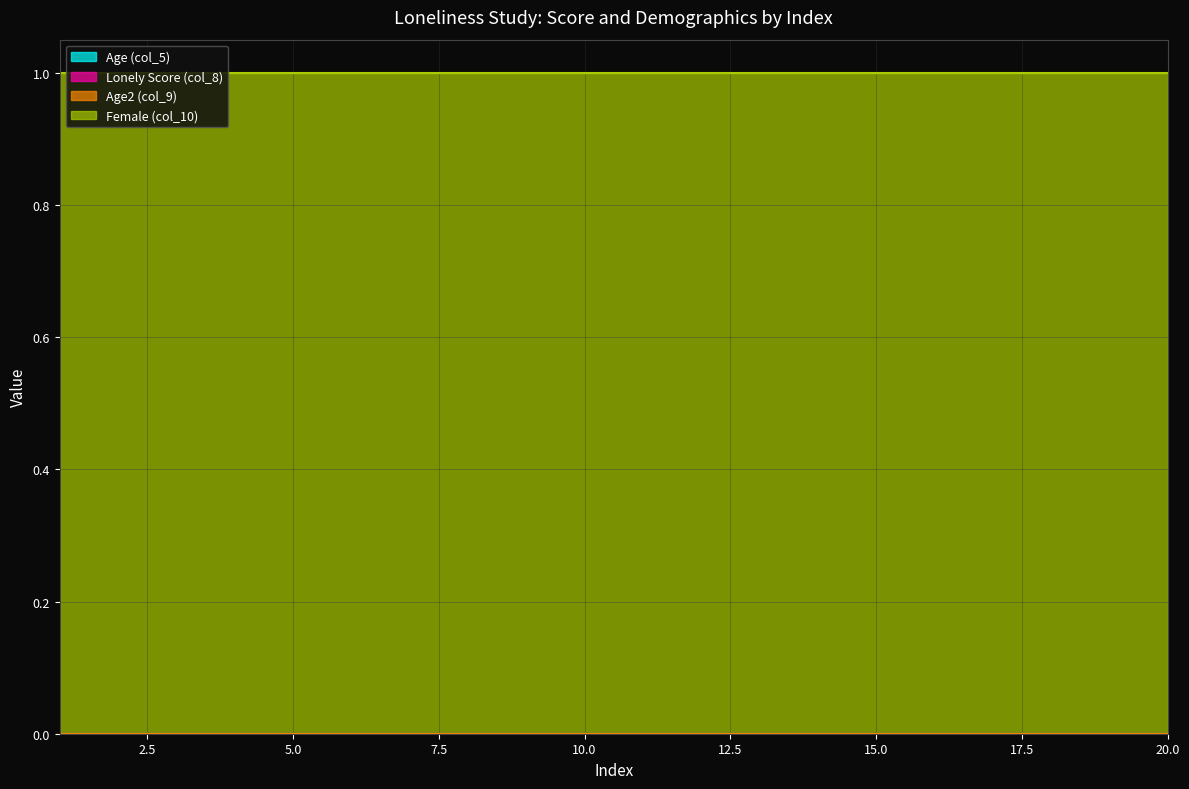

Which series has the largest total across all categories?

Female (col_10)